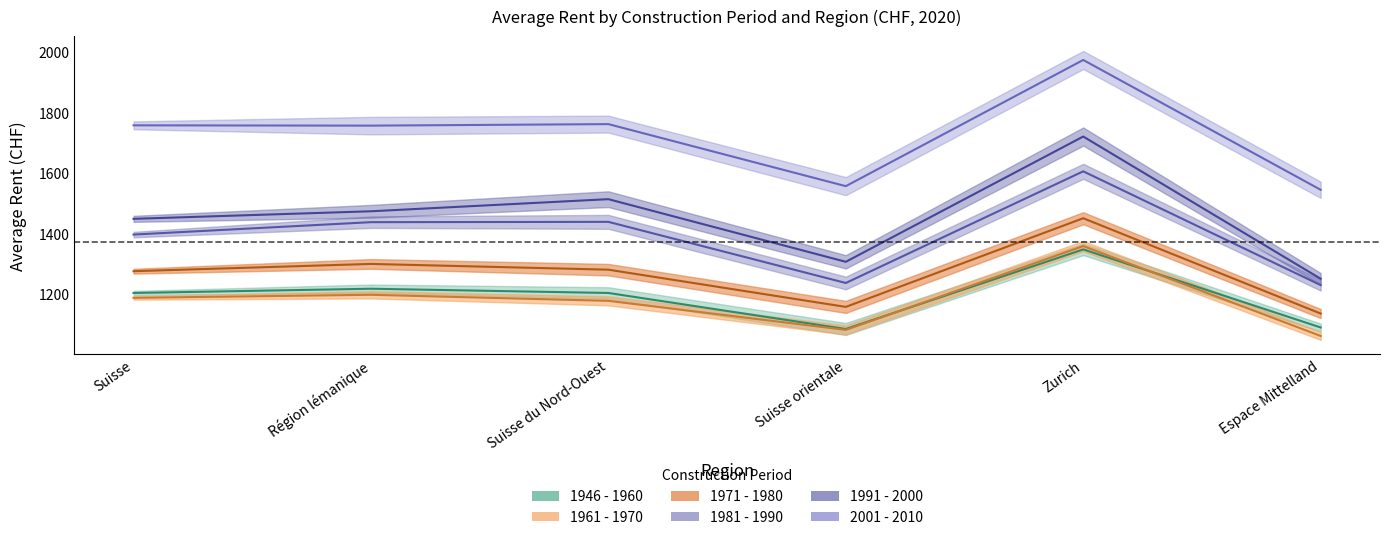

What is the difference between the maximum and minimum values in the 1946 - 1960 series?

263